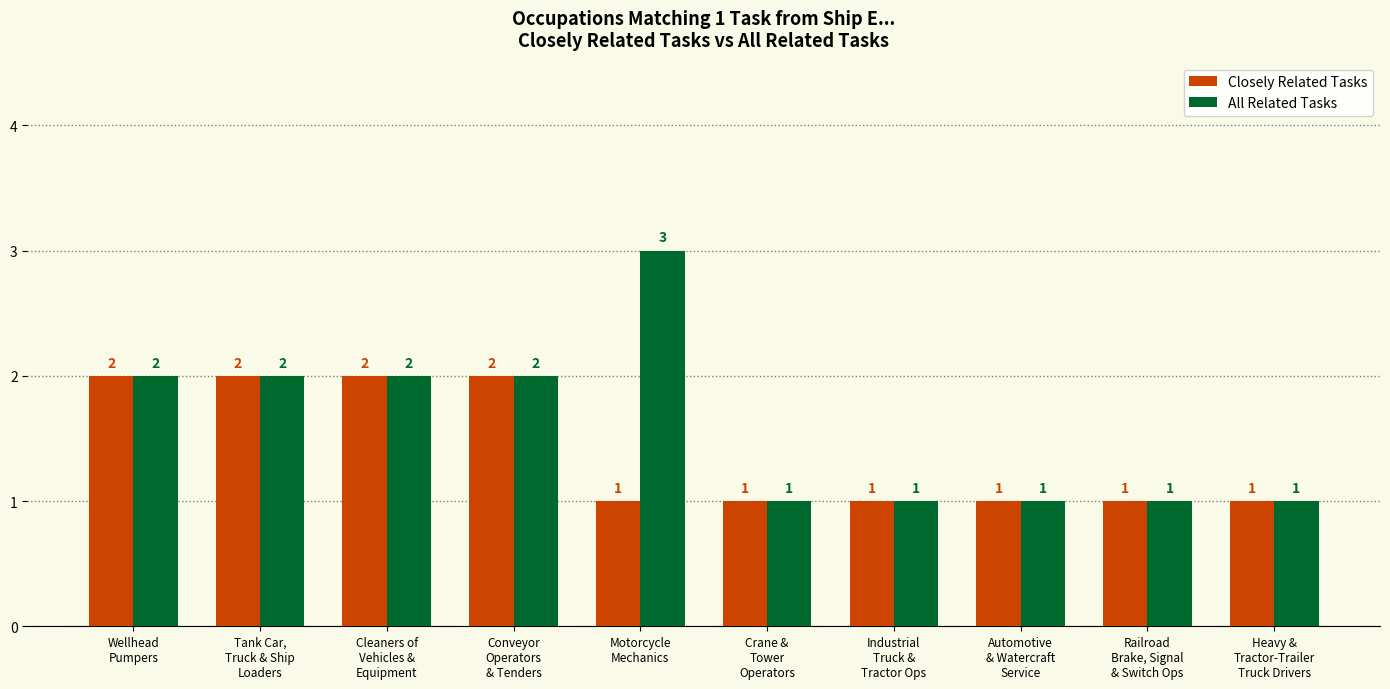

What are all the series names shown in the legend?

Closely Related Tasks, All Related Tasks